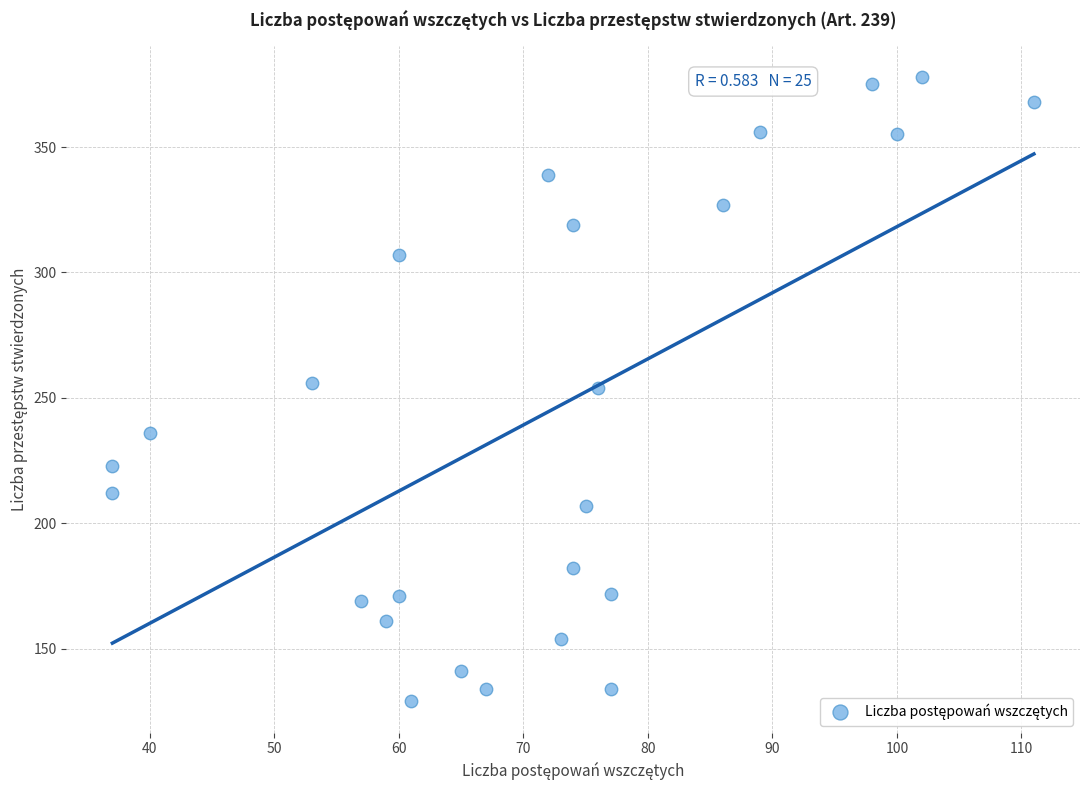

What is the range of Y values (max minus min)?

249